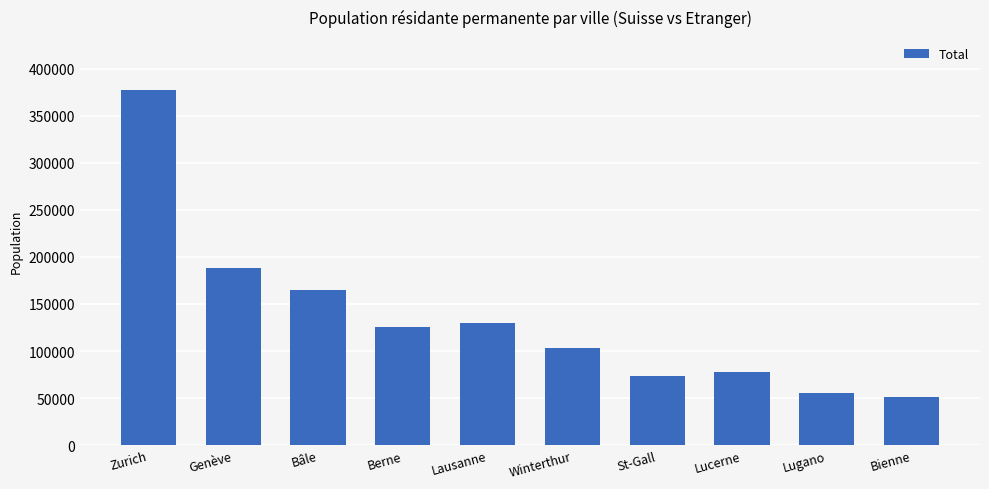

How many data points does each series have?

10